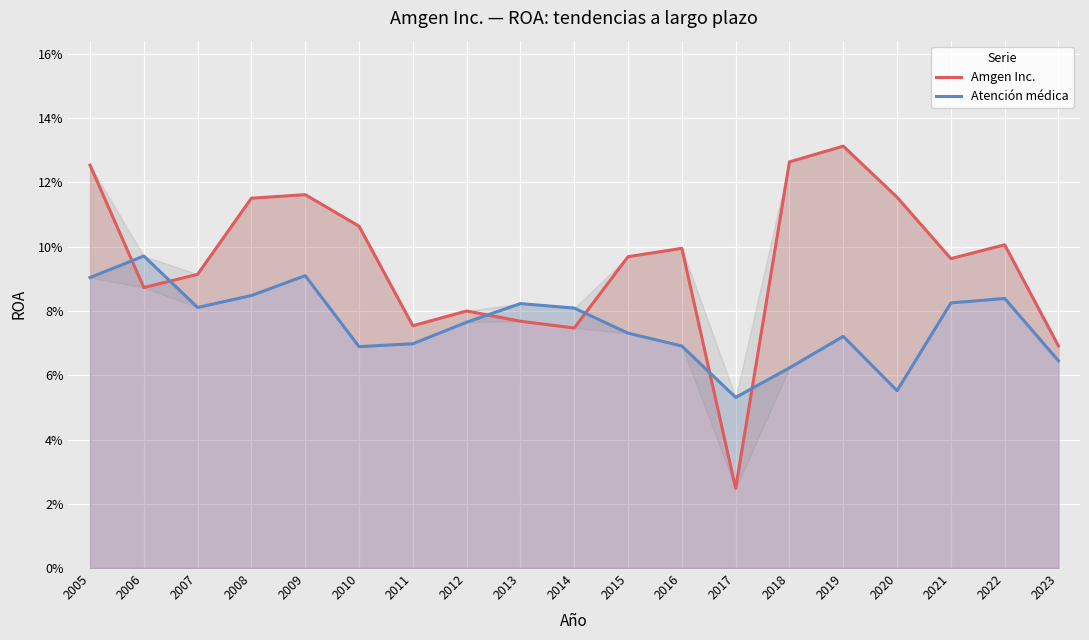

What is the difference between the maximum and minimum values in the Amgen Inc. series?

0.1